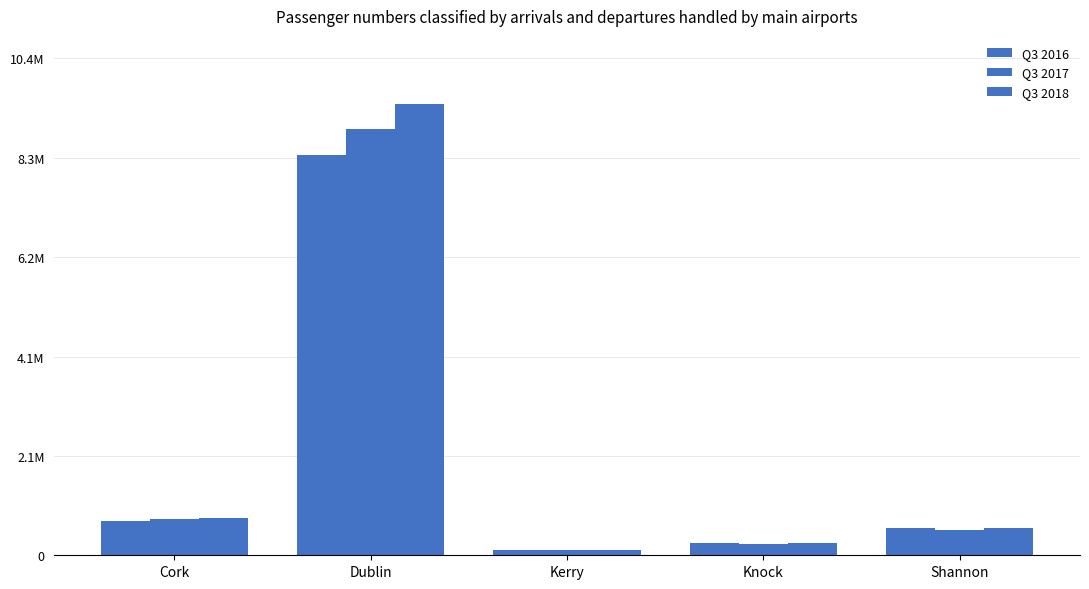

Is the value of Q3 2017 at Knock greater than the value of Q3 2016 at Dublin?

No